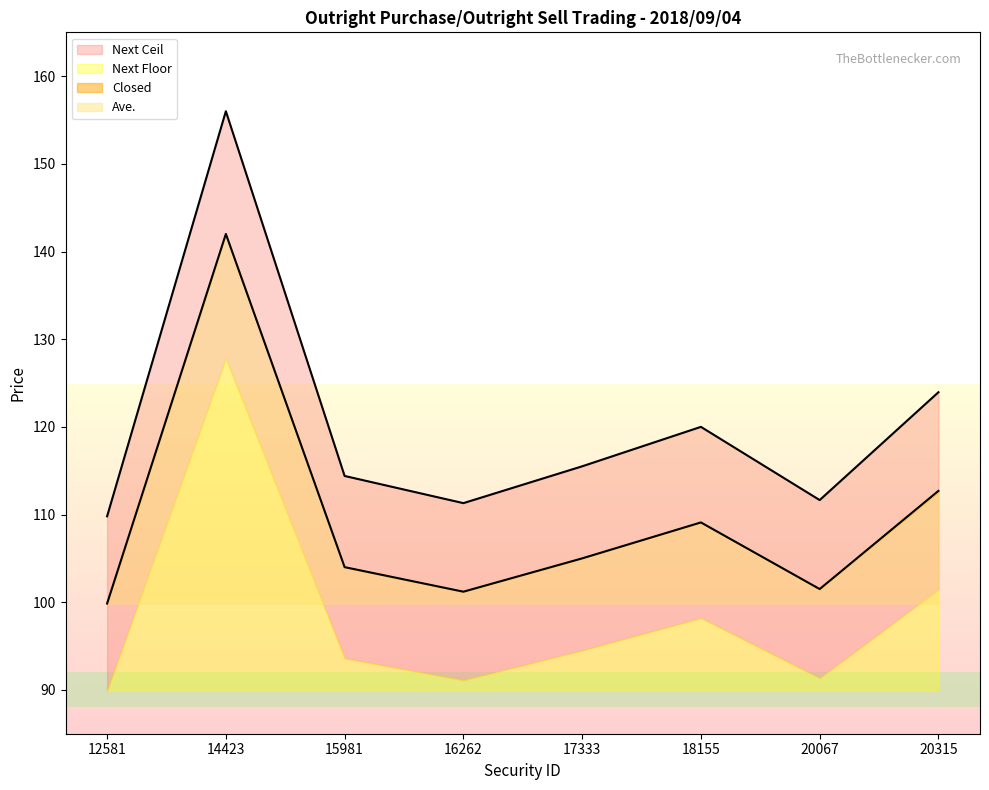

Where is the first local maximum for Closed?

14423